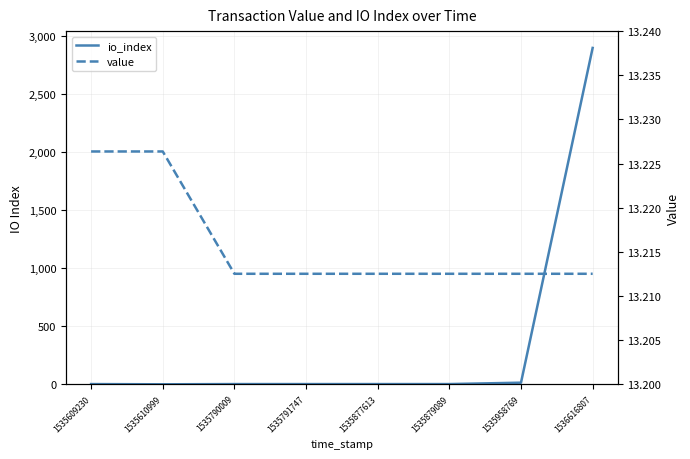

Which category has the lowest value across all series?

1535610999